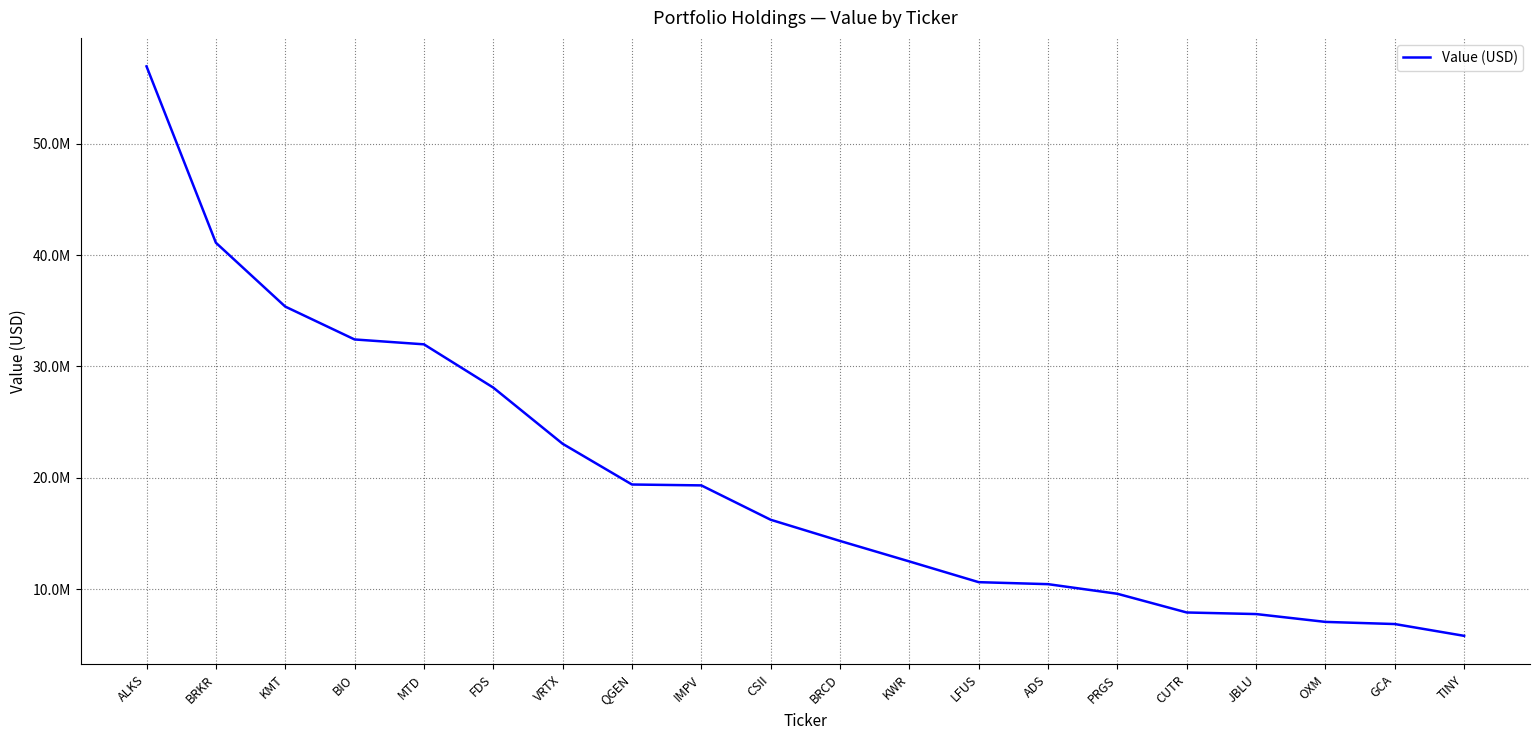

Does the chart have visible grid lines?

Yes